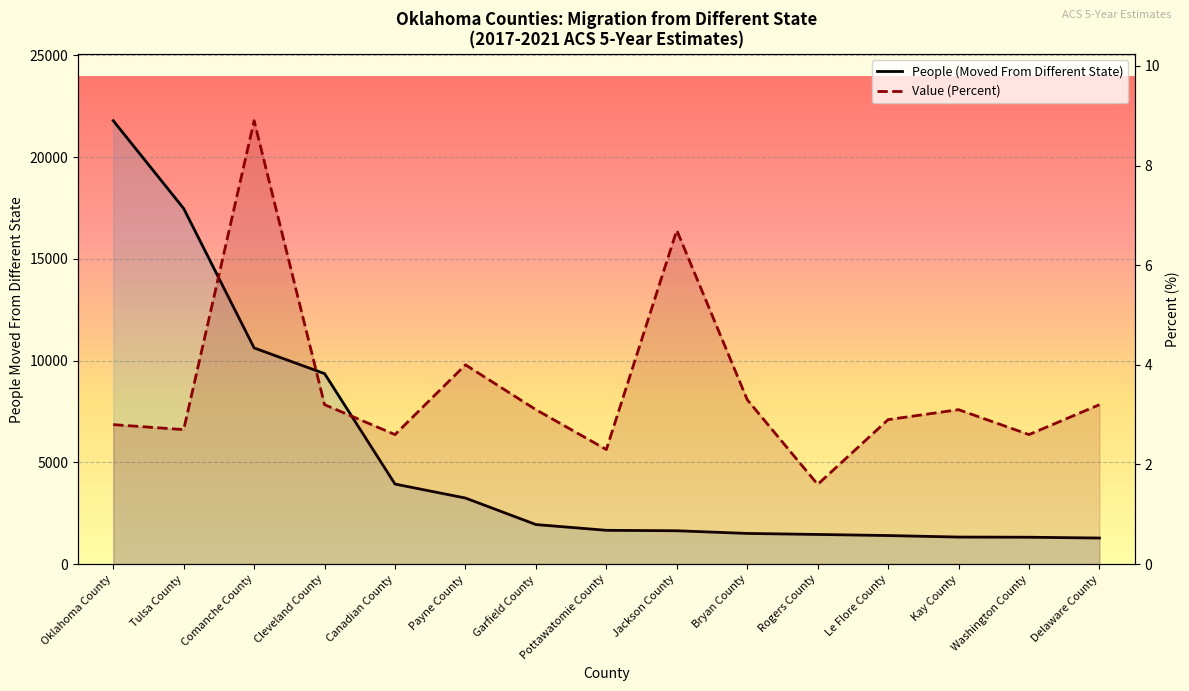

The value of Value (Percent) at Cleveland County is 3.2. True or false?

True